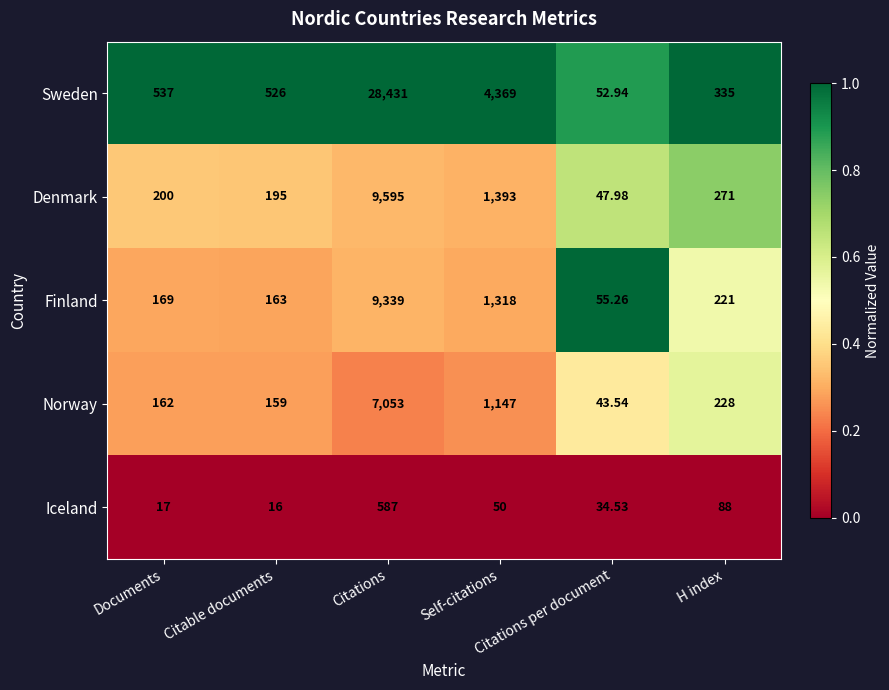

What is the maximum value shown in the chart?

28431.0